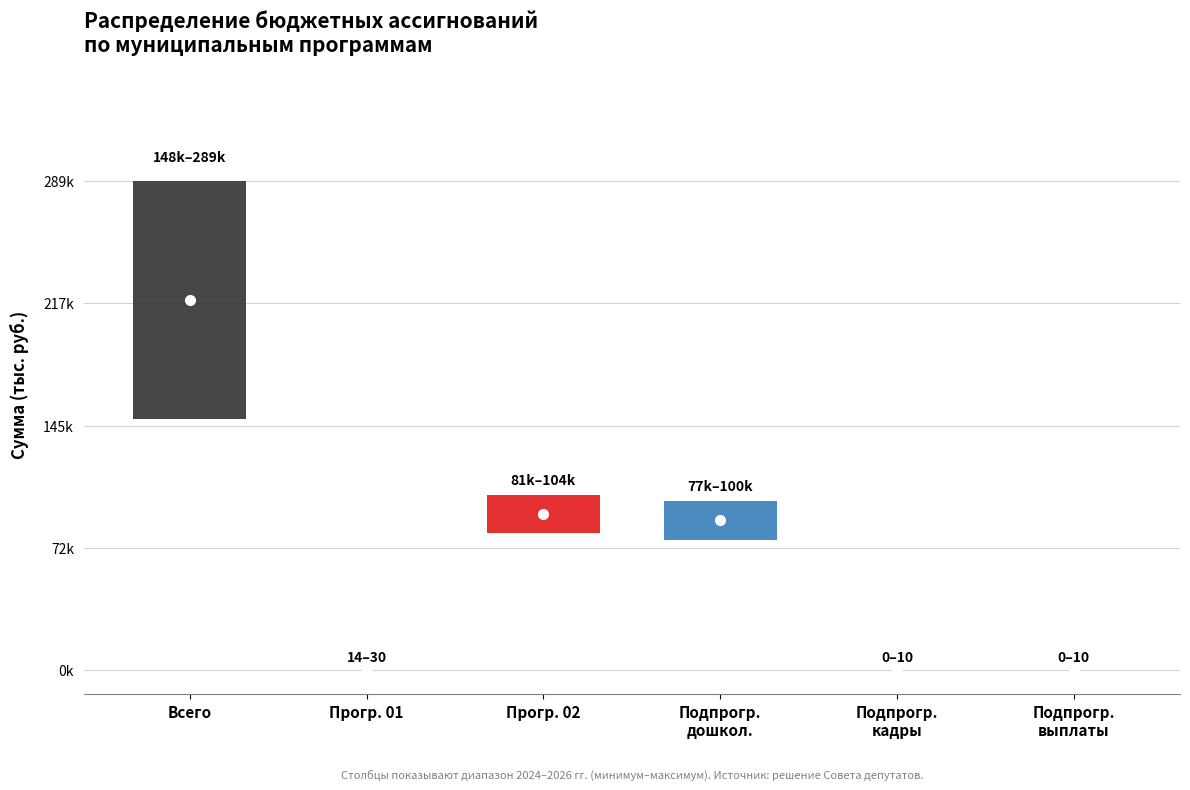

True or false: values_2026 and values_2025 intersect in this chart.

False